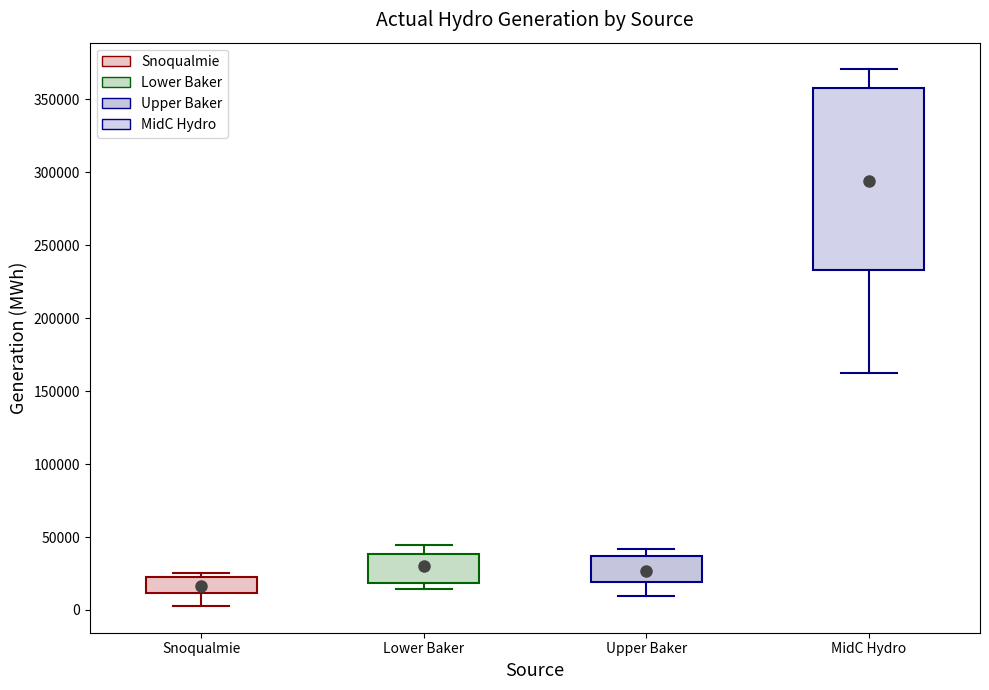

Comparing the boxes themselves (not the whiskers), which one is the tallest?

MidC Hydro